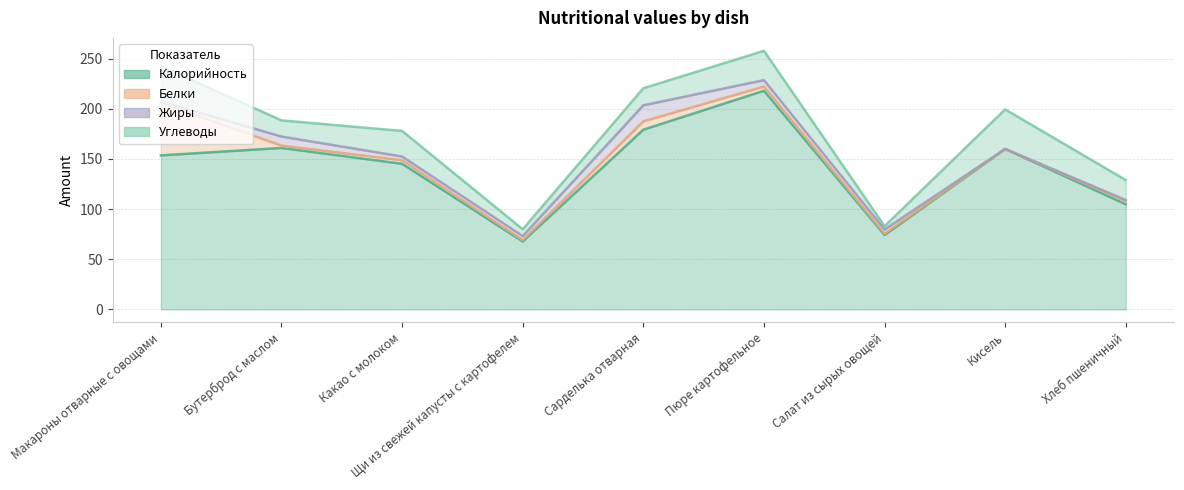

What is the label of the 5th point from the left?

Сарделька отварная